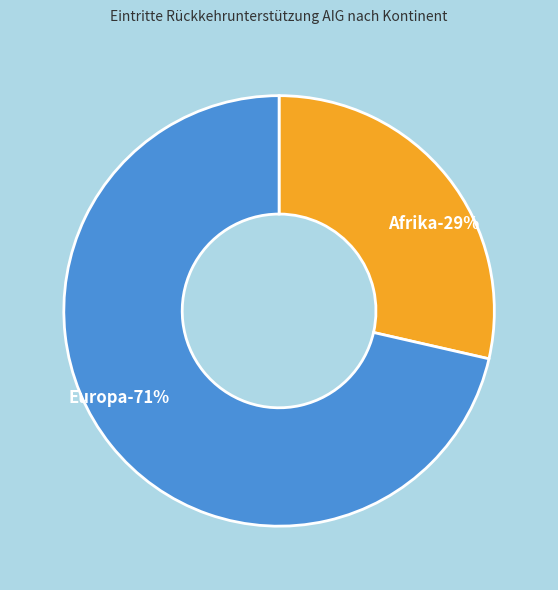

To the nearest percent, what percentage of the pie is Afrika?

29%